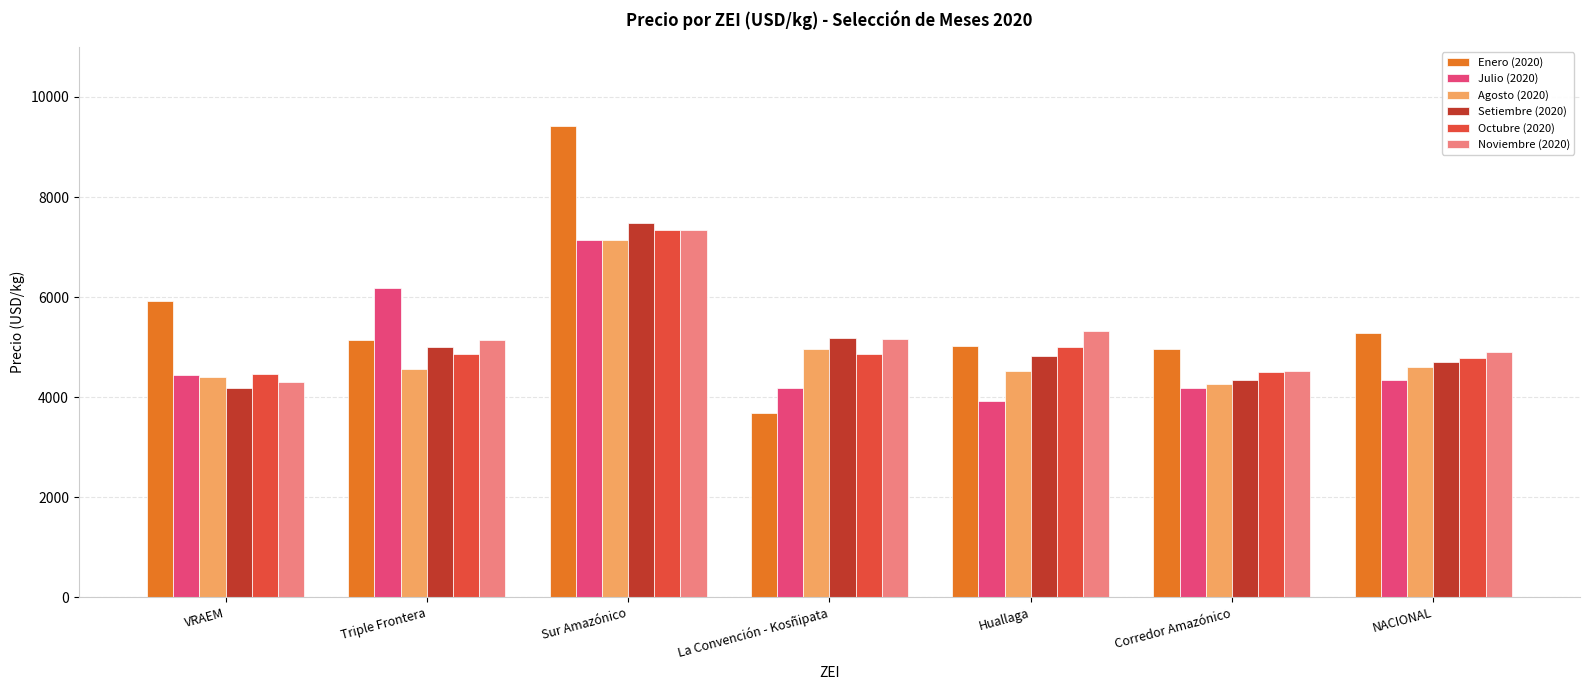

Which series has the largest total across all categories?

Enero (2020)